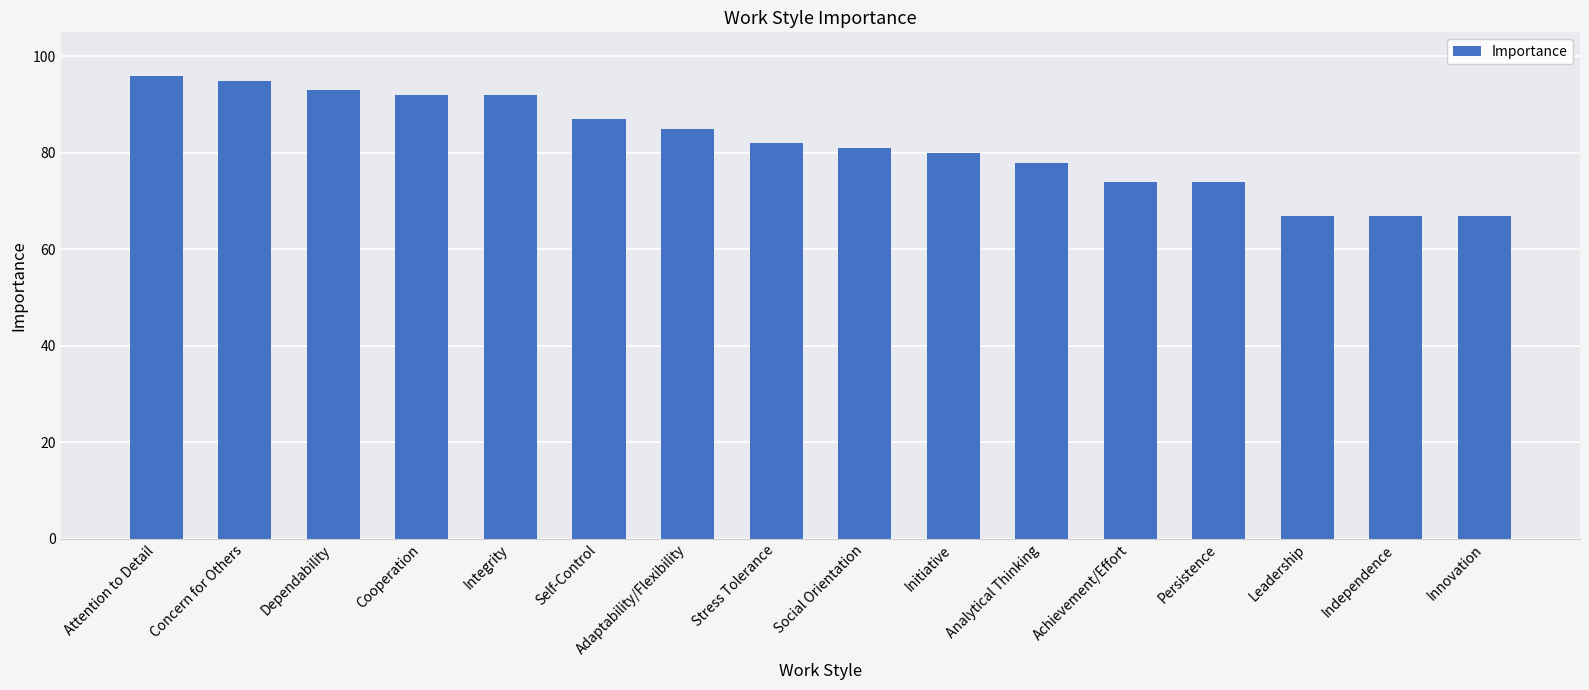

How many data points does each series have?

16